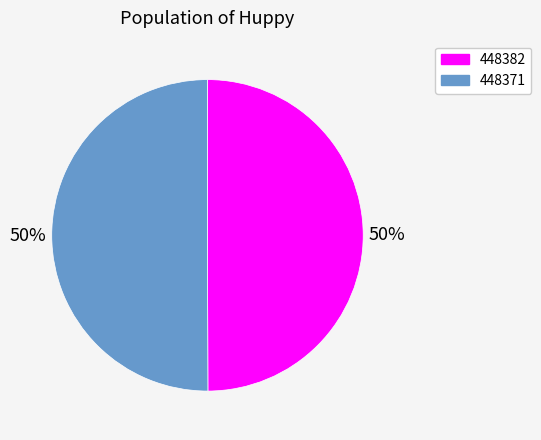

Count the number of slices in the pie.

2